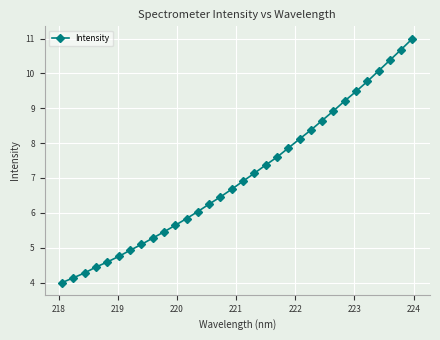

True or false: the data has more than 1 interior local peaks.

False